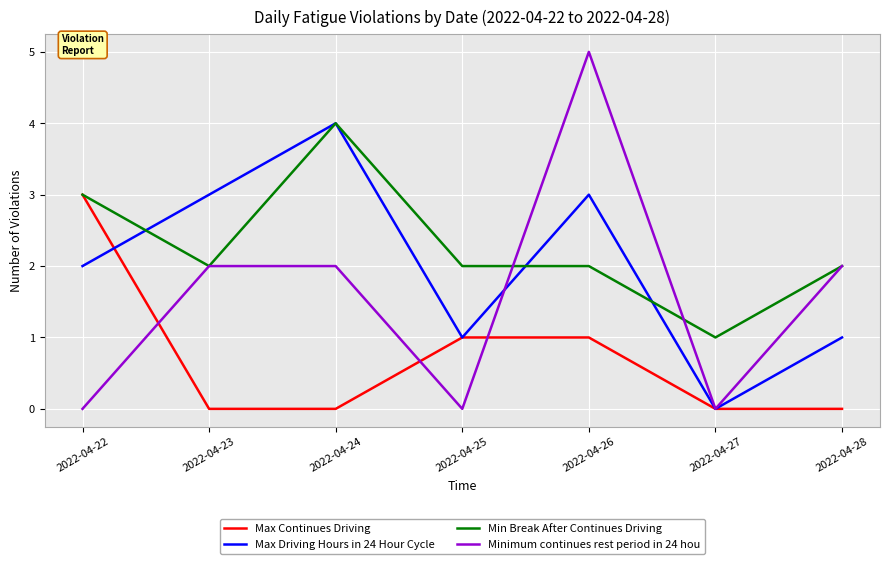

Between 2022-04-22 and 2022-04-23, which series saw the biggest shift?

Max Continues Driving